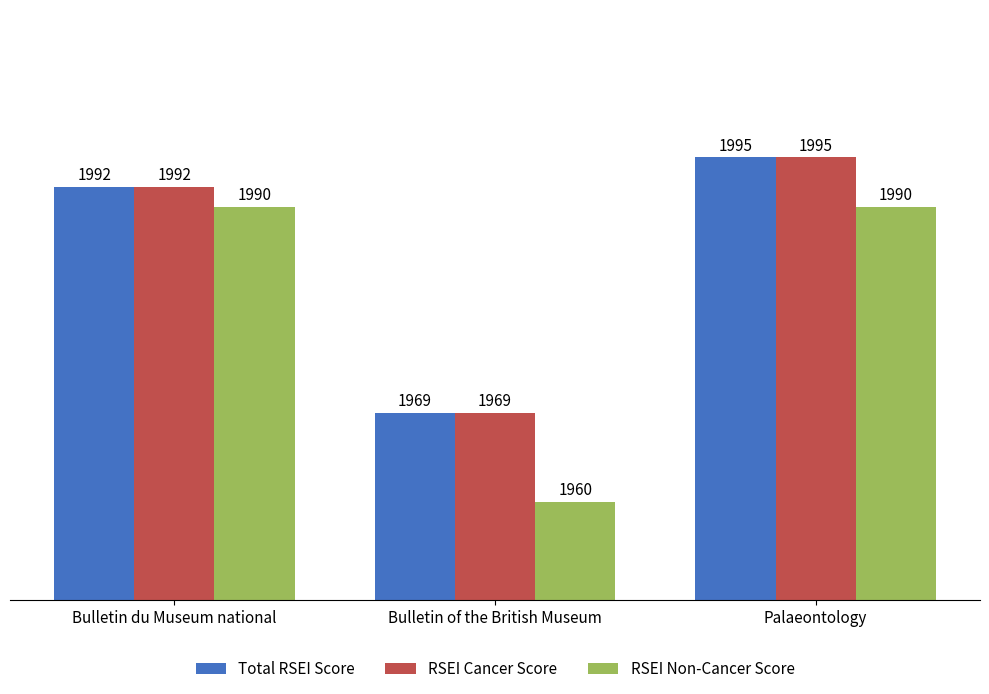

Read the RSEI Cancer Score value at Bulletin of the British Museum, to the nearest 5.

1970